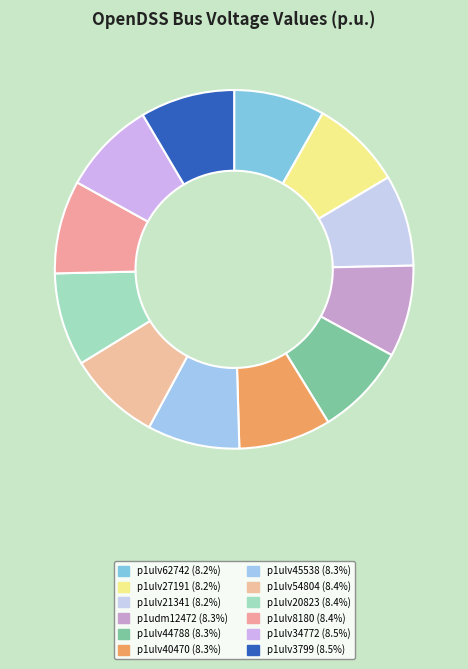

Do p1ulv27191 and p1ulv40470 together represent more than half of the pie?

No